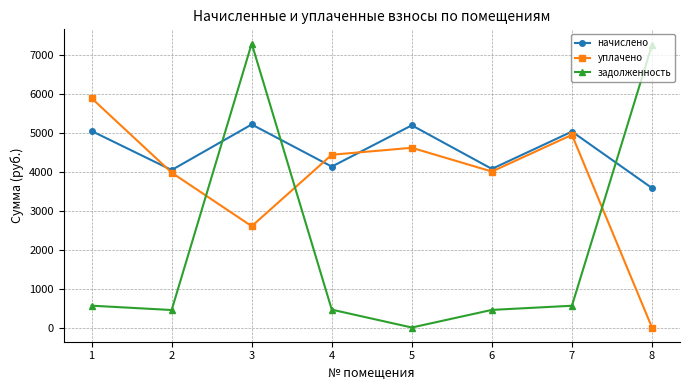

At 1, list the series in order from largest to smallest.

уплачено, начислено, задолженность